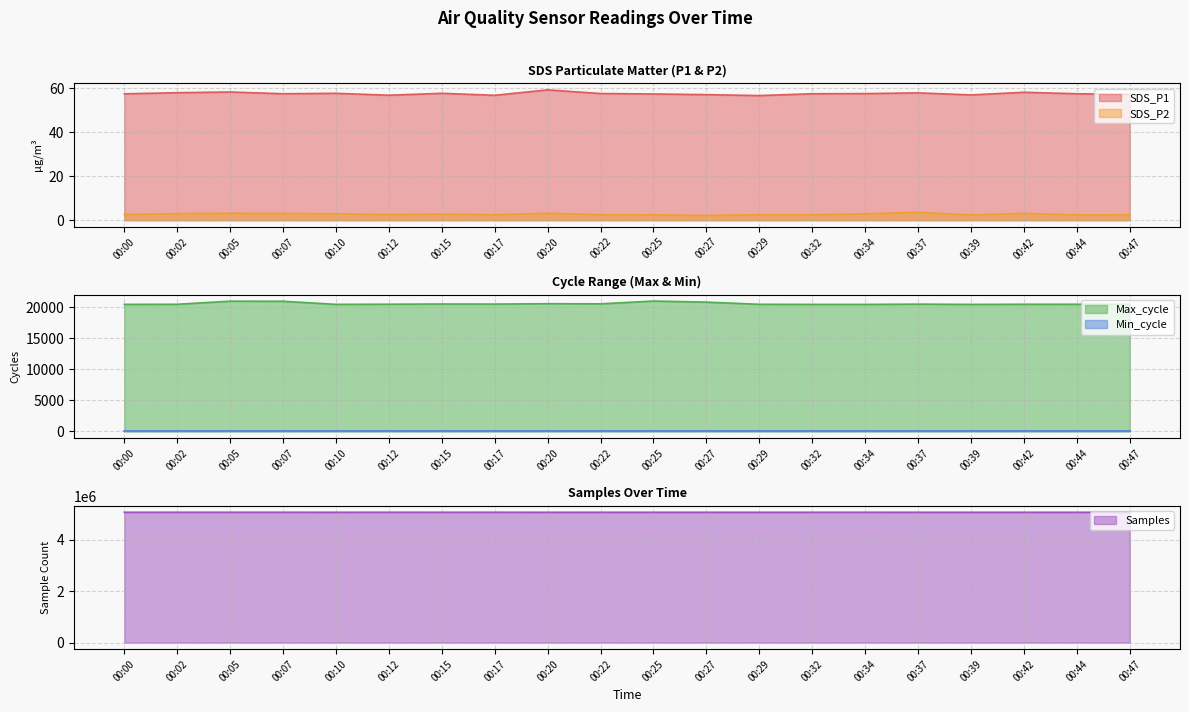

What is the difference between the SDS_P1 values at 00:37 and 00:22?

0.3